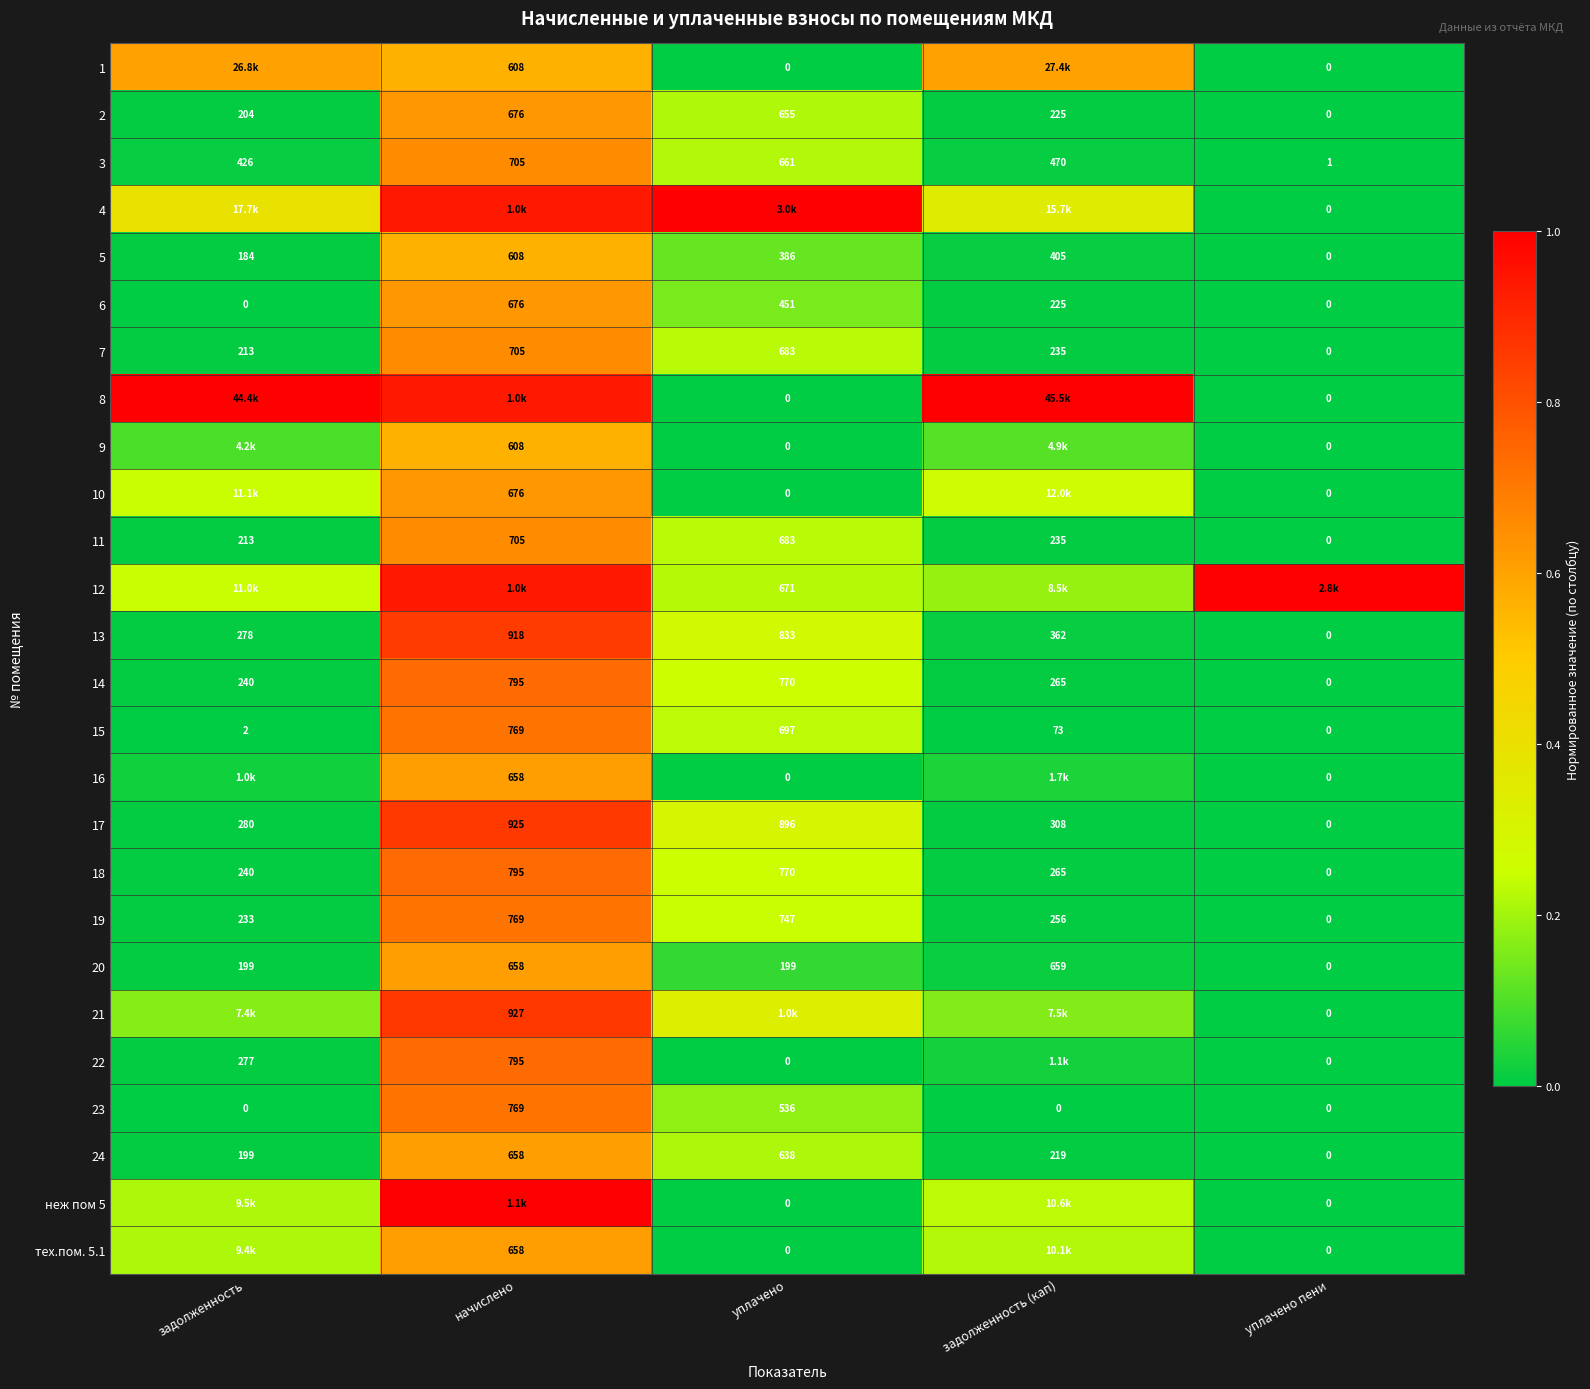

Is the value of 10 at уплачено greater than the value of 5 at задолженность?

No